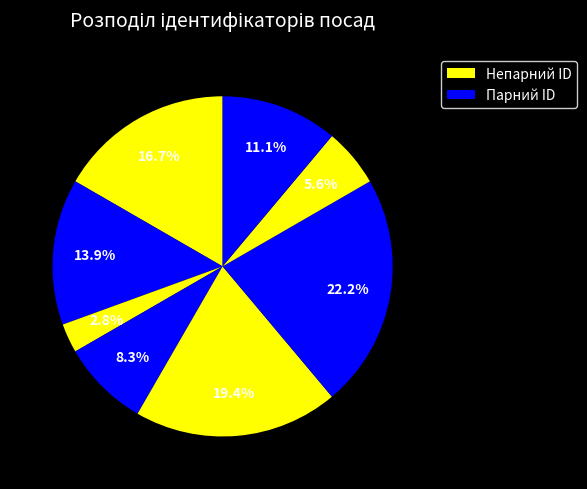

Count the number of slices in the pie.

8